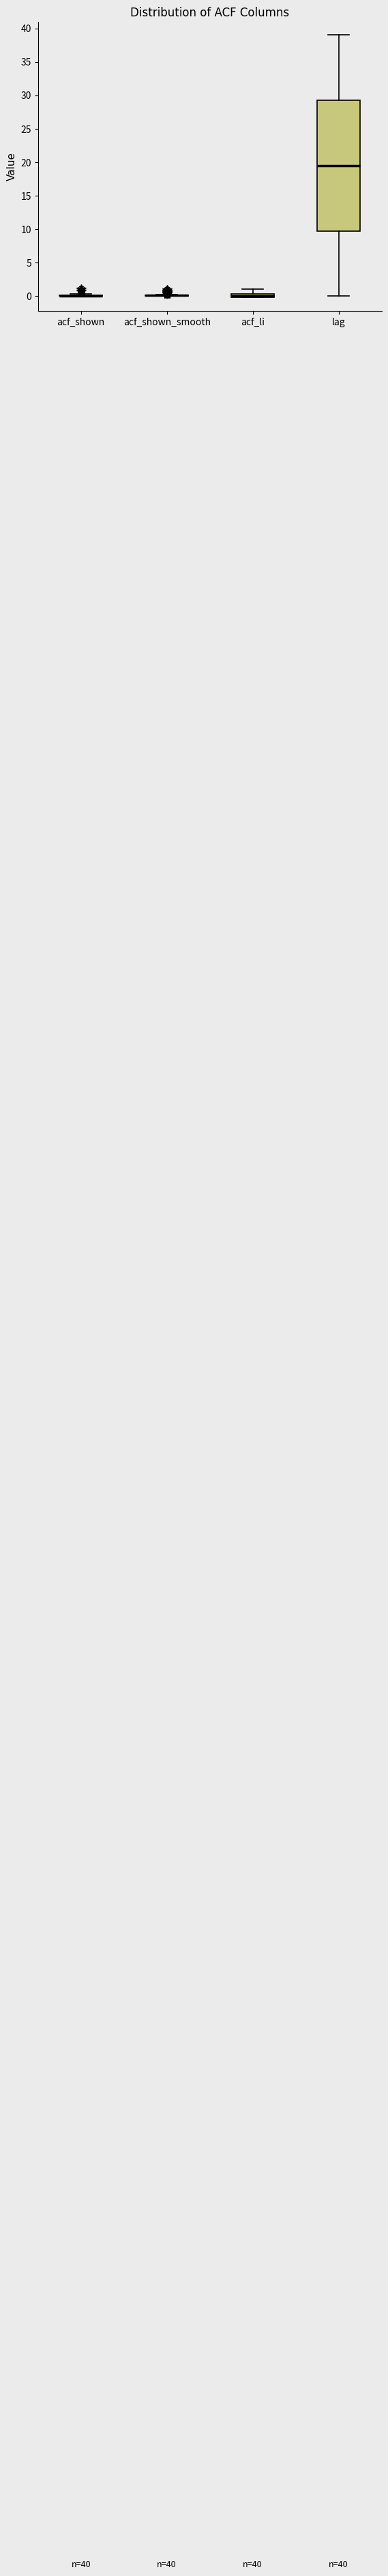

Which box is the tallest, from its lower edge to its upper edge?

lag